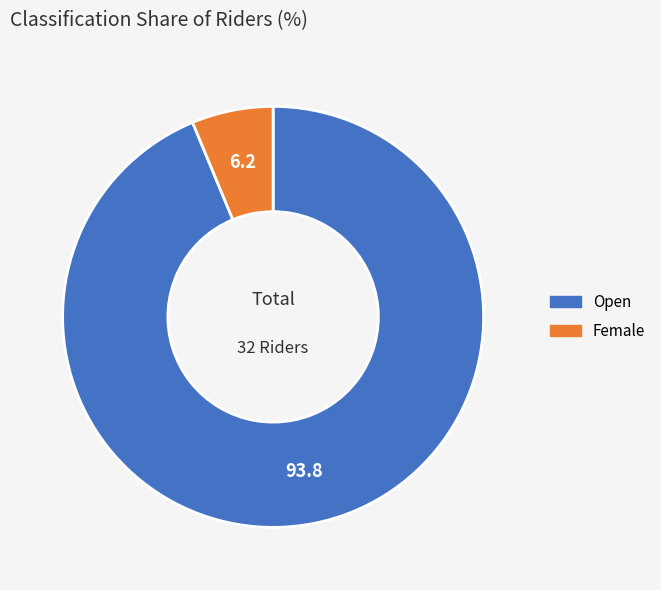

Is the sum of Female and Open greater than half?

Yes